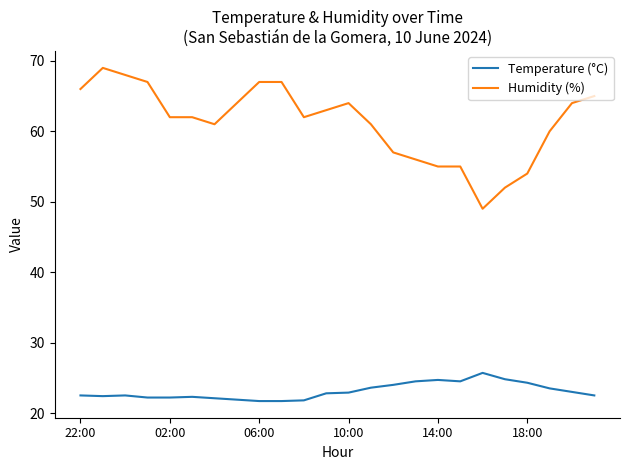

List the series in order of their overall mean, lowest first.

Temperature (°C), Humidity (%)